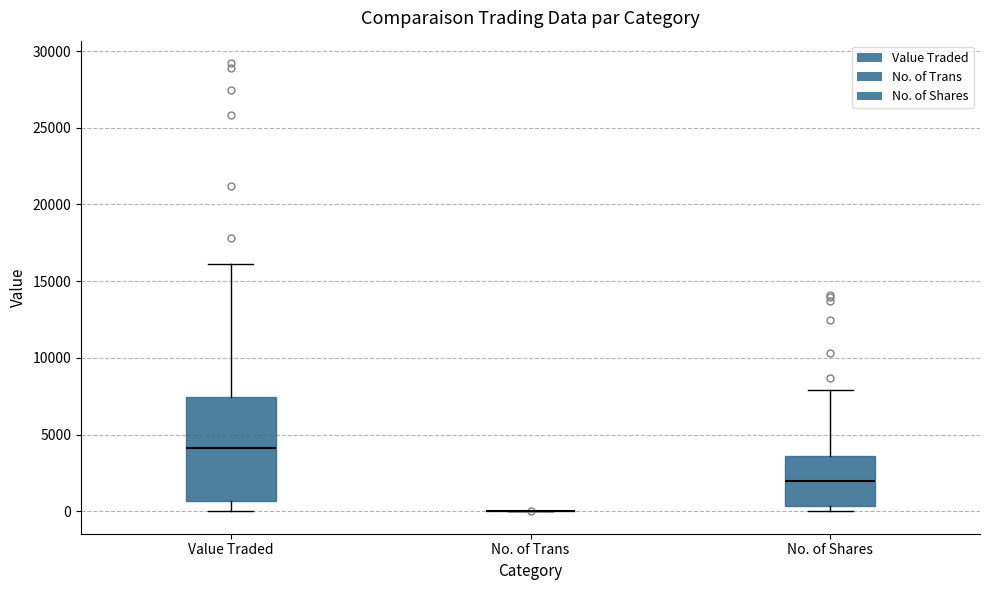

Reading left to right, transcribe this box plot: for each box, give where its median line is, the range the box spans, and where its two whiskers end, as read against the y-axis. The values are not printed on the chart, so give them approximately, as read against the axis.

Value Traded: median 4000, box 500 to 7500, whiskers 0 to 16000
No. of Trans: box collapsed to a line at 0, whiskers 0 to 0
No. of Shares: median 2000, box 500 to 3500, whiskers 0 to 8000